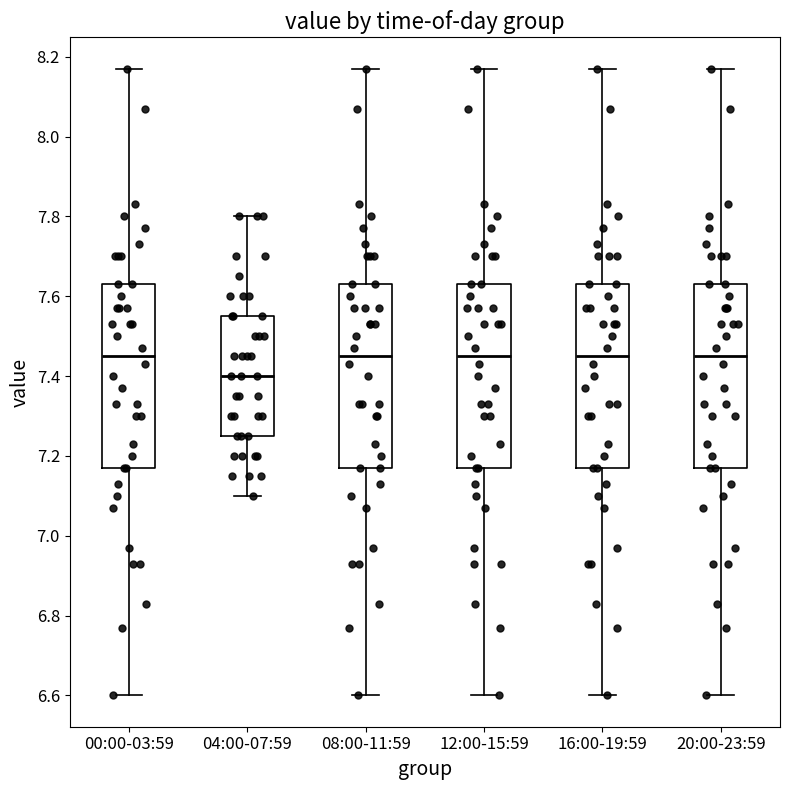

Reading left to right, read every box against the y-axis: the position of its median line, the range the box covers, and the ends of its whiskers. The values are not printed on the chart, so give them approximately, as read against the axis.

00:00-03:59: median 7.46, box 7.18 to 7.64, whiskers 6.60 to 8.18
04:00-07:59: median 7.40, box 7.26 to 7.56, whiskers 7.10 to 7.80
08:00-11:59: median 7.46, box 7.18 to 7.64, whiskers 6.60 to 8.18
12:00-15:59: median 7.46, box 7.18 to 7.64, whiskers 6.60 to 8.18
16:00-19:59: median 7.46, box 7.18 to 7.64, whiskers 6.60 to 8.18
20:00-23:59: median 7.46, box 7.18 to 7.64, whiskers 6.60 to 8.18